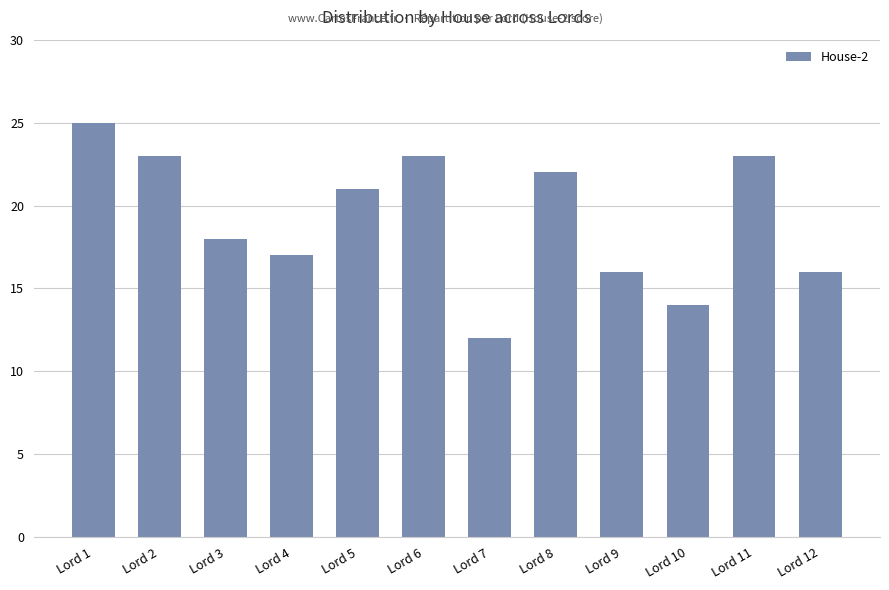

Are the bars grouped side by side (vs. stacked)?

No